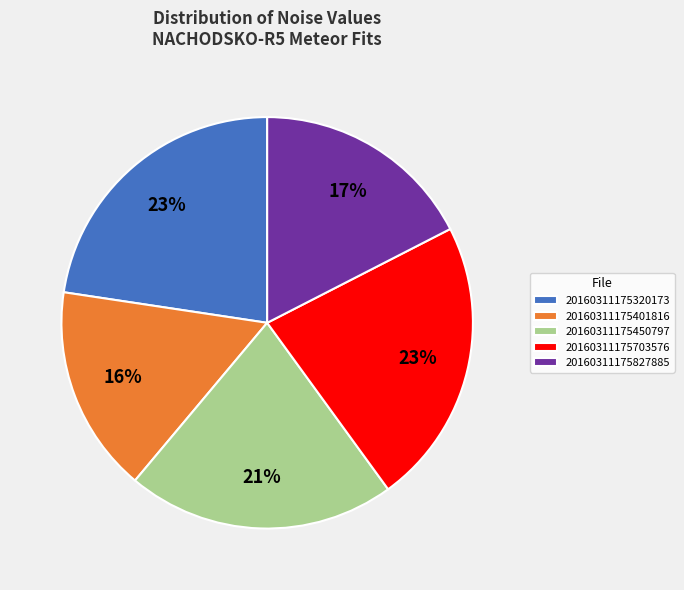

What percentage is the 20160311175401816 slice, to the nearest percent?

16%